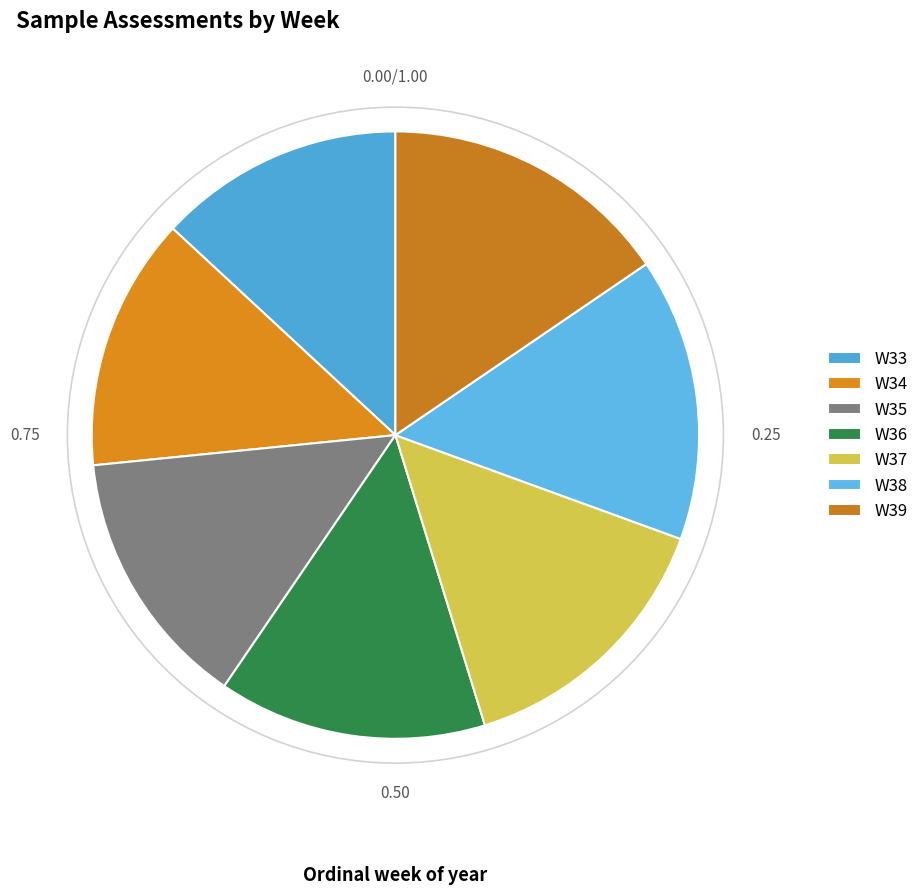

How many slices are in this pie chart?

7